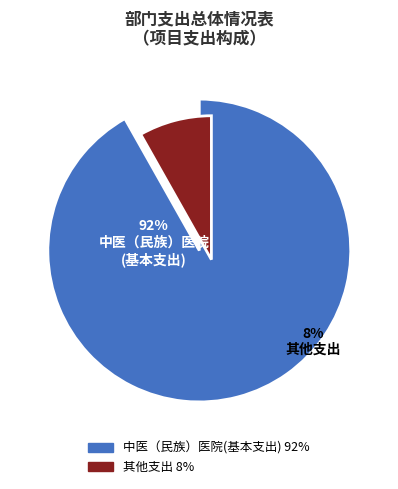

Is it true that 事业单位医疗 is 11% of the pie?

False